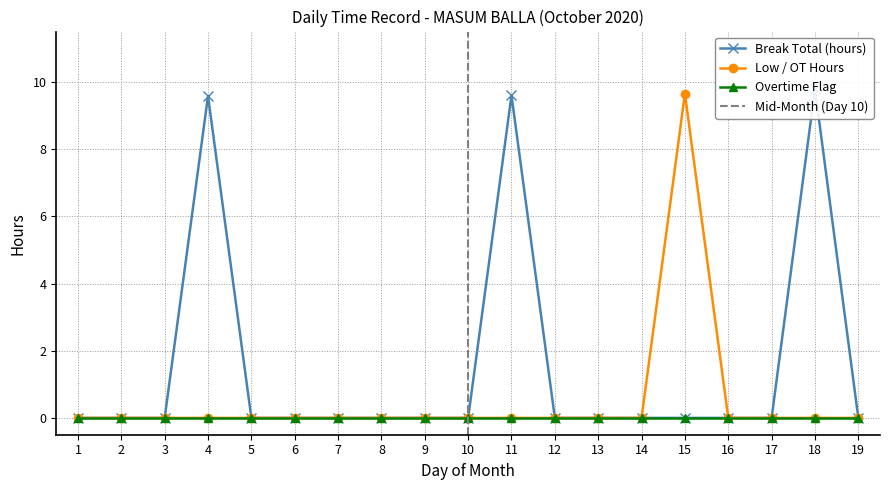

True or false: Break Total (hours) and Low (OT hours) intersect in this chart.

False